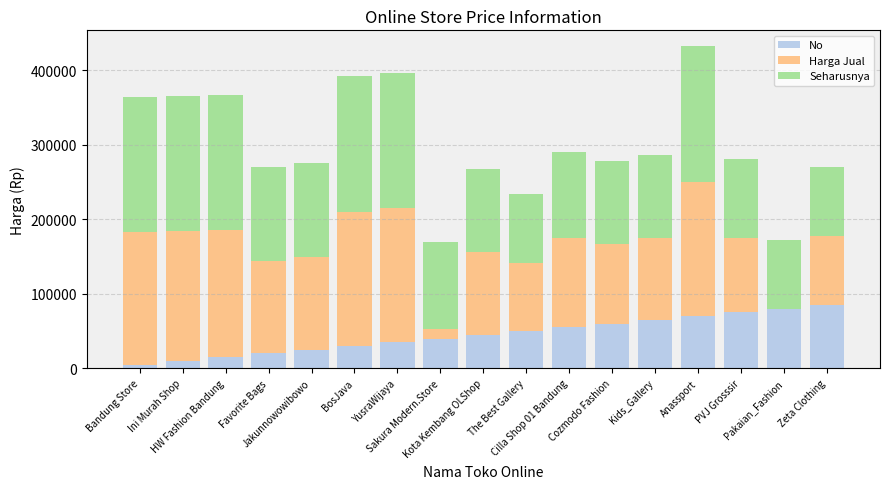

How many categories are shown in the chart?

17